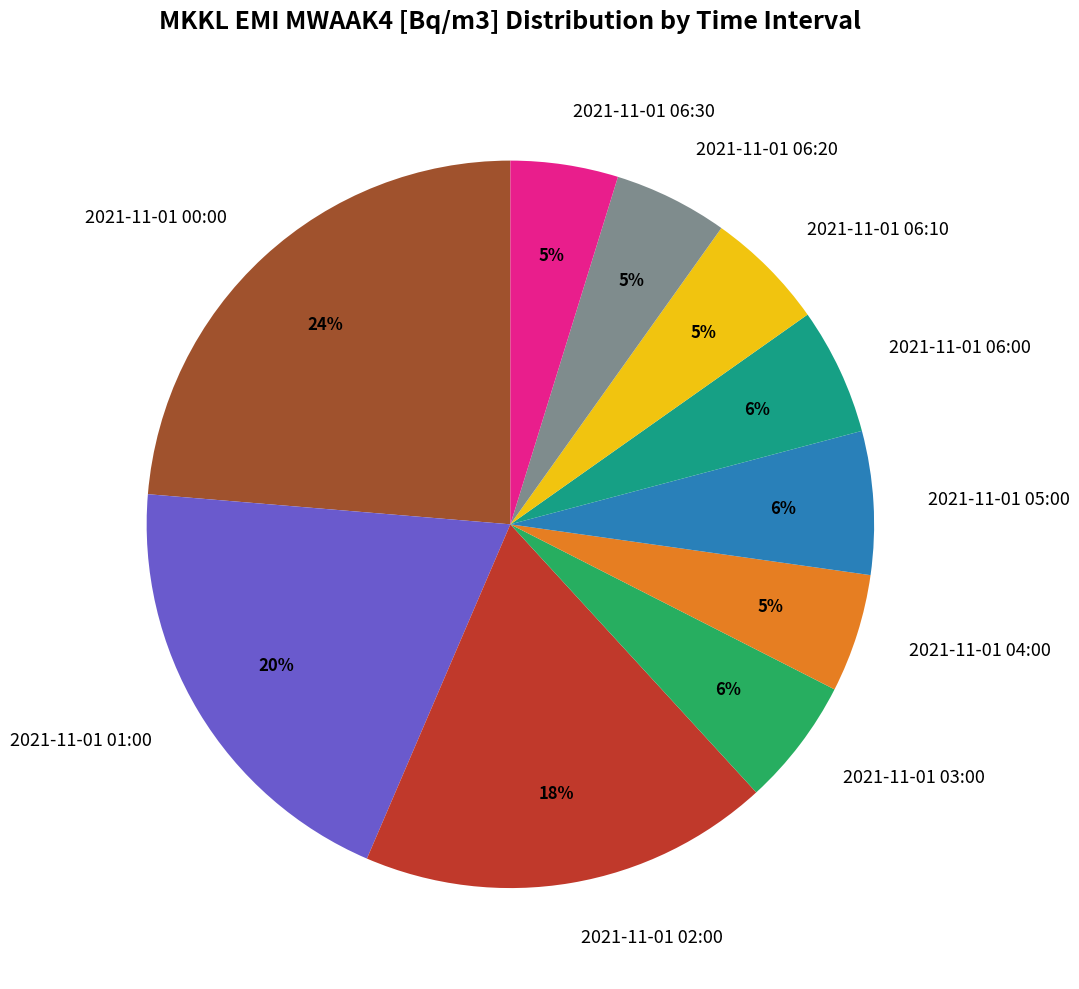

Combined, do 2021-11-01 03:00 and 2021-11-01 02:00 account for over 50%?

No